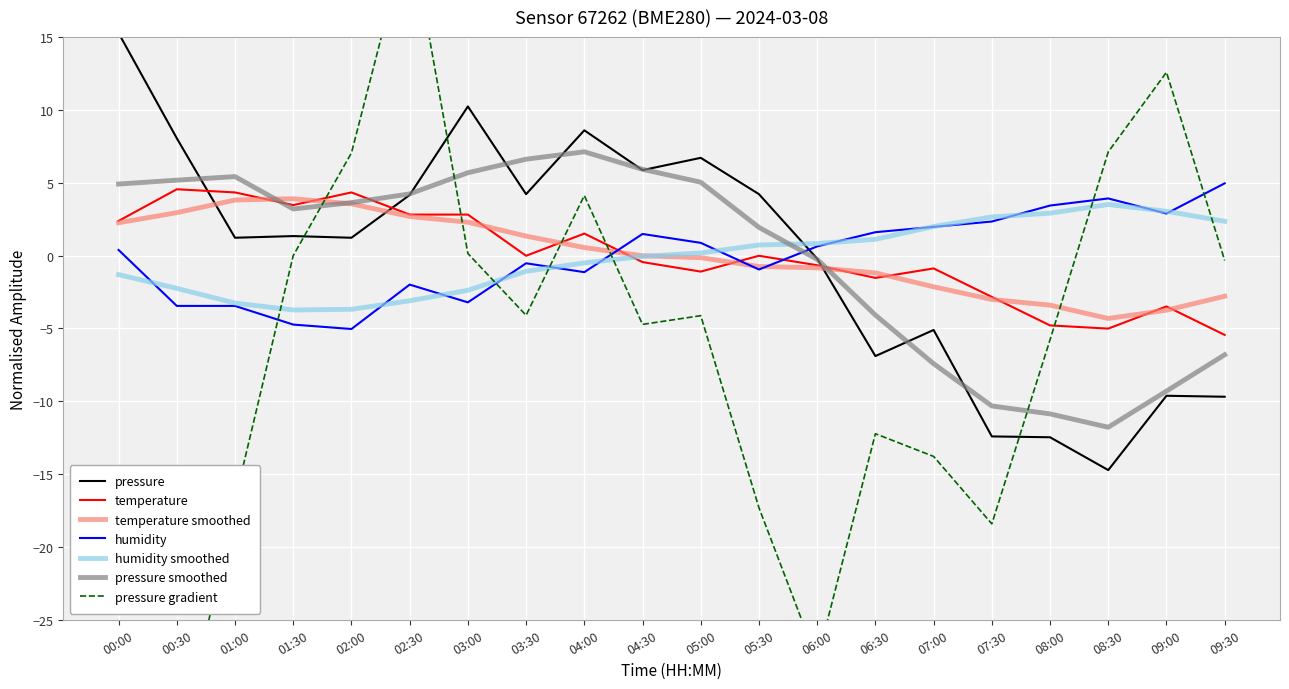

At how many categories does at least one series exceed 13?

1